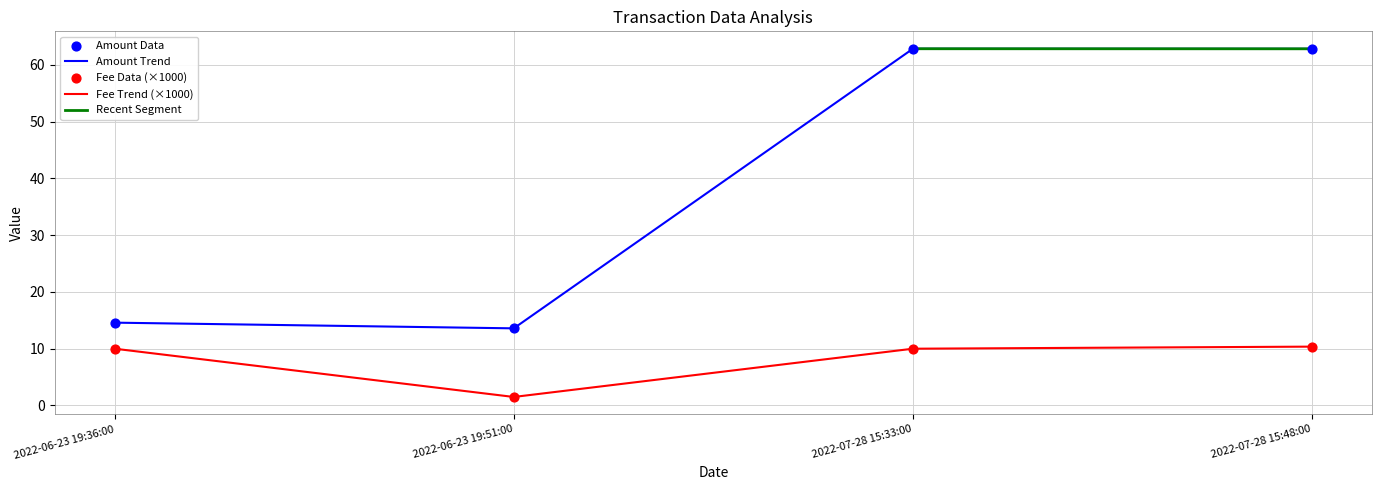

What is the total value across all series at 2022-06-23 19:36:00?

24.6